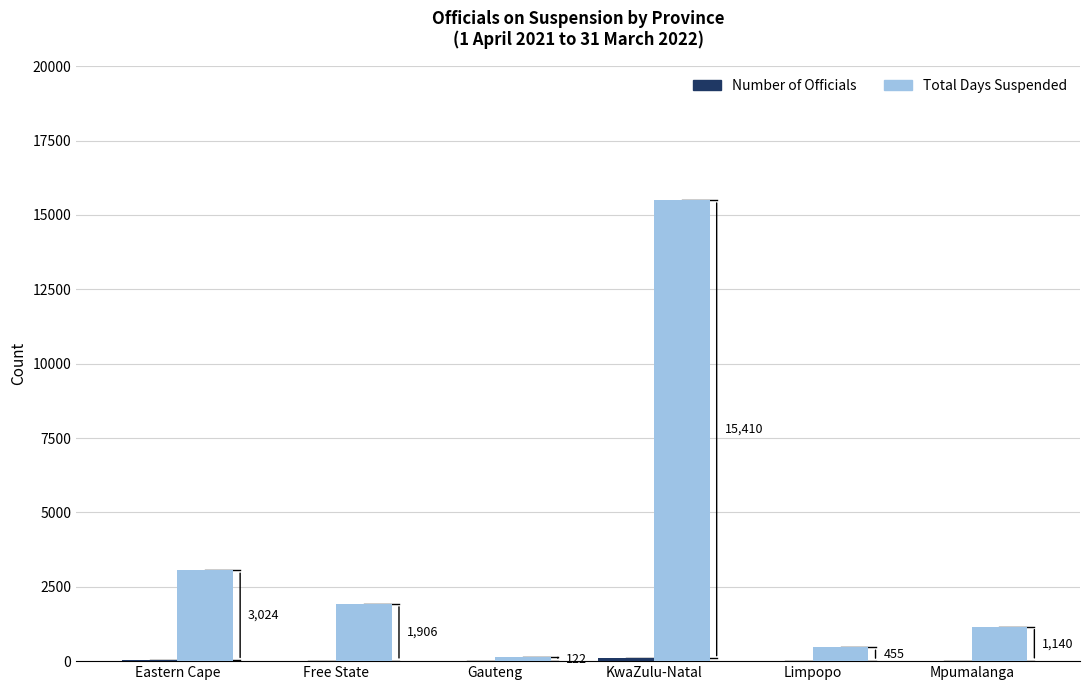

How many groups of bars are there?

6